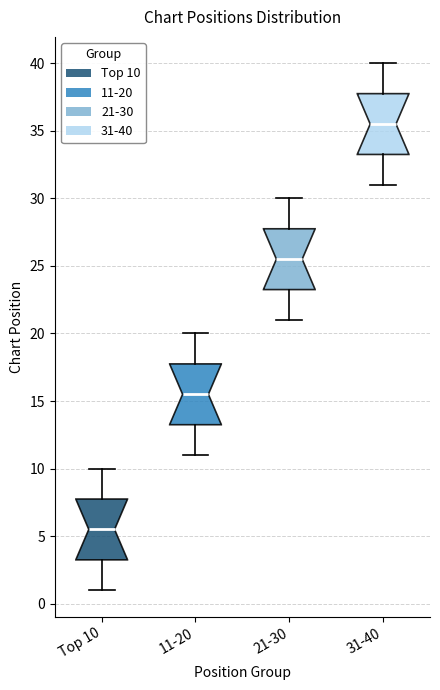

Where does the lower whisker of the box for 21-30 end on the y-axis? The values are not printed on the chart, so give them approximately, as read against the axis.

21.0